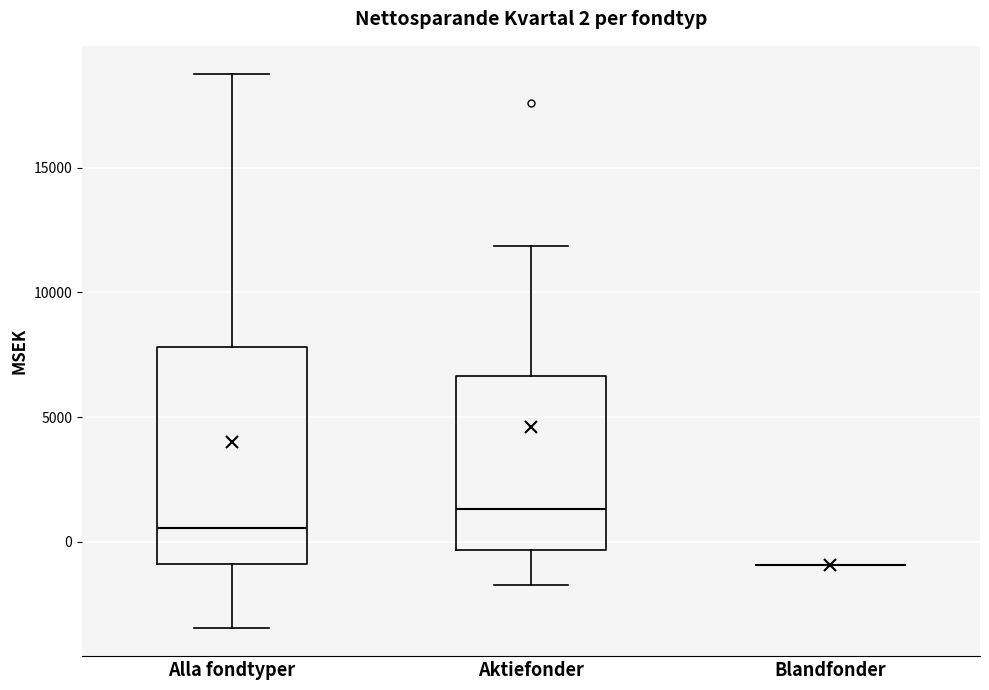

Comparing the boxes themselves (not the whiskers), which one is the tallest?

Alla fondtyper